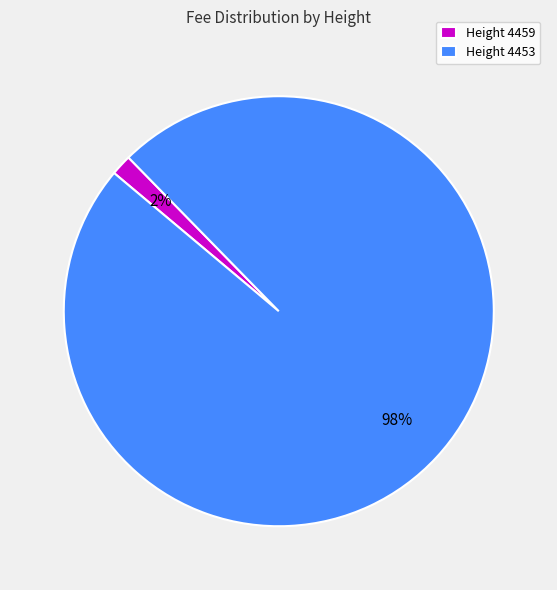

To the nearest percent, what portion does Height 4459 represent?

2%